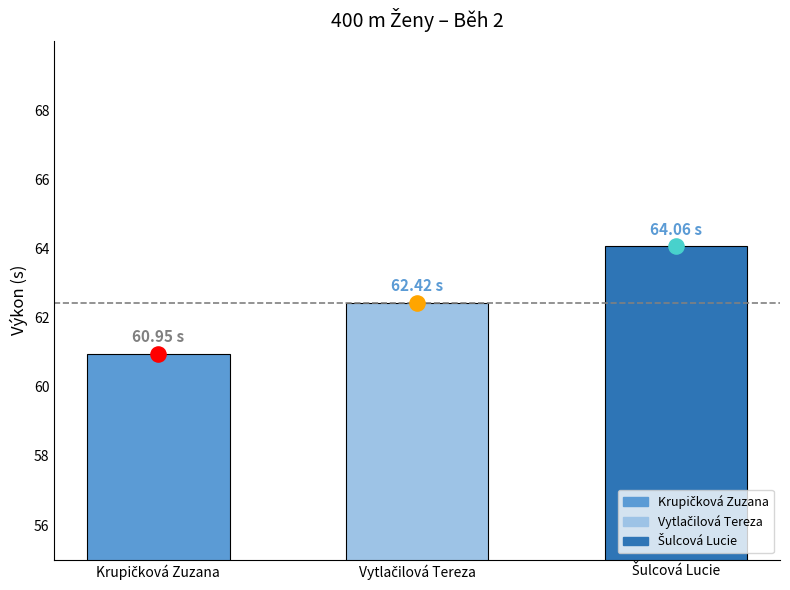

What is the change in value from Krupičková Zuzana to Vytlačilová Tereza?

+1.5